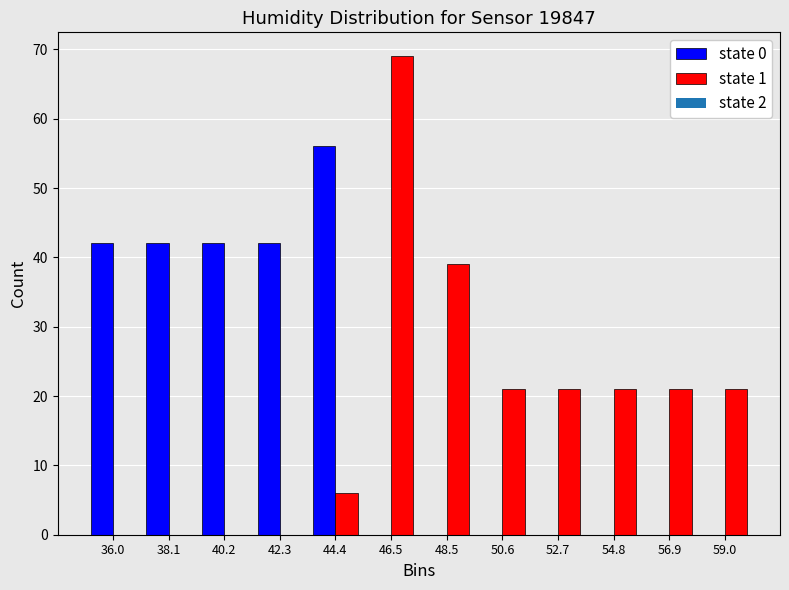

In the state 1 series, which range on the x-axis has the tallest bar?

45.5 to 47.5